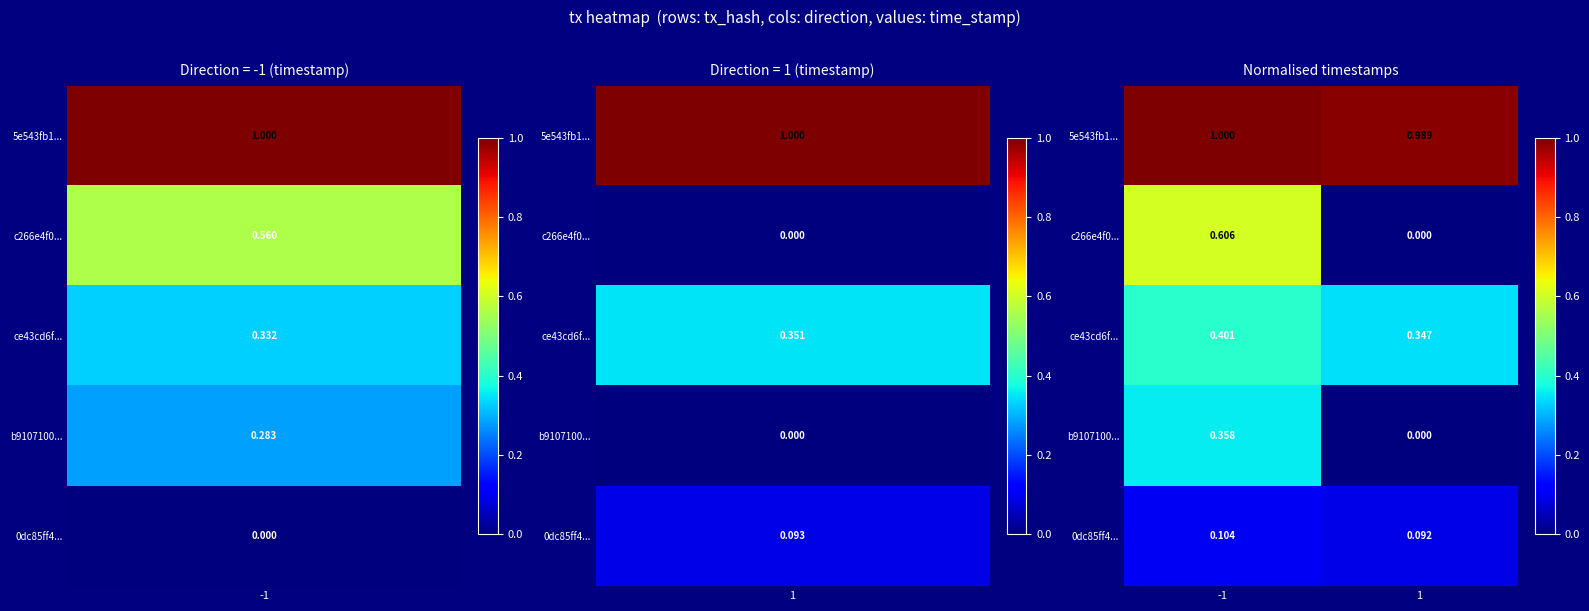

Is the value of 0dc85ff4... at -1 greater than the value of ce43cd6f... at 1?

No